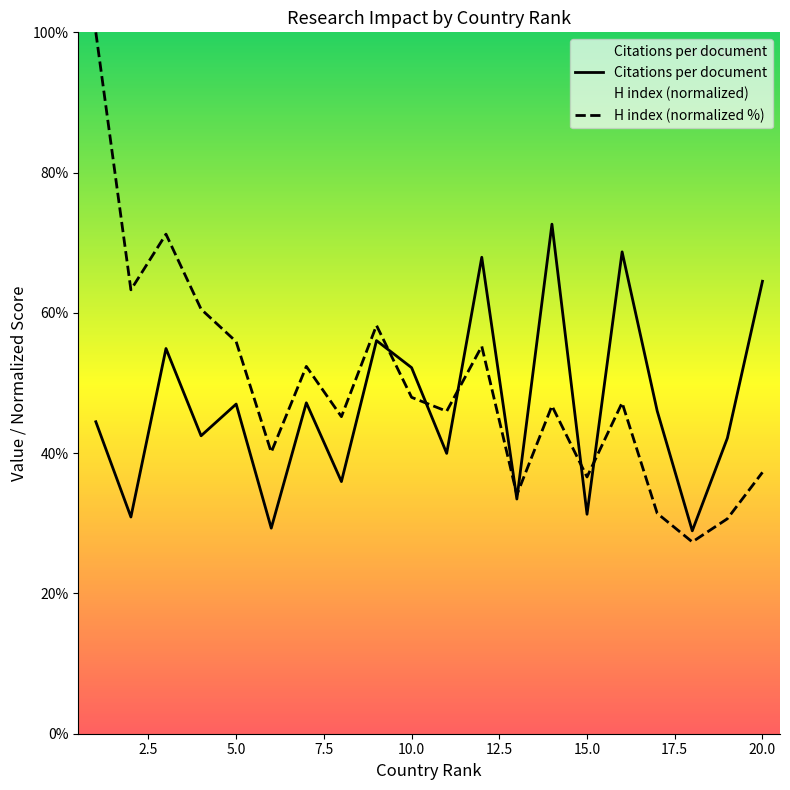

Rank the series by their maximum value, from lowest to highest.

Citations per document, H index (normalized %)